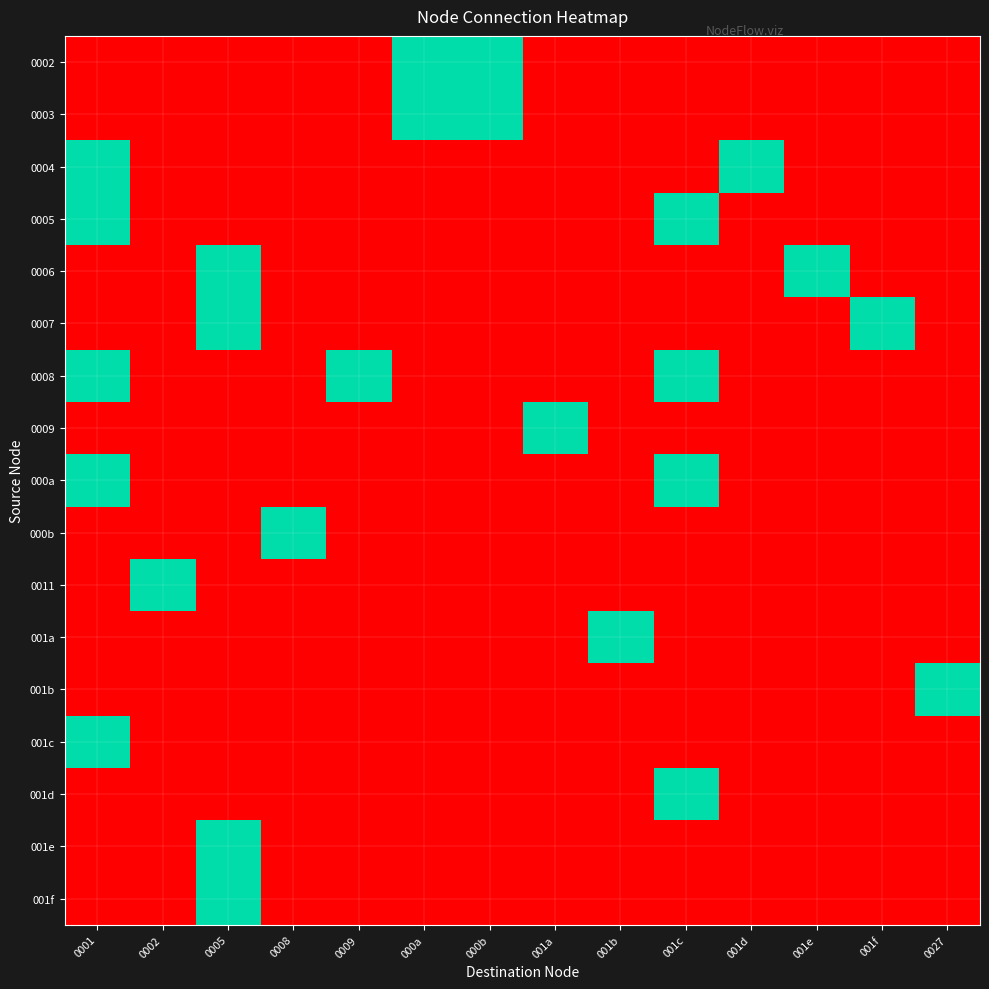

Reading right to left, list all the values displayed in this chart.

0002: 0027=0	001f=0	001e=0	001d=0	001c=0	001b=0	001a=0	000b=1	000a=1	0009=0	0008=0	0005=0	0002=0	0001=0
0003: 0027=0	001f=0	001e=0	001d=0	001c=0	001b=0	001a=0	000b=1	000a=1	0009=0	0008=0	0005=0	0002=0	0001=0
0004: 0027=0	001f=0	001e=0	001d=1	001c=0	001b=0	001a=0	000b=0	000a=0	0009=0	0008=0	0005=0	0002=0	0001=1
0005: 0027=0	001f=0	001e=0	001d=0	001c=1	001b=0	001a=0	000b=0	000a=0	0009=0	0008=0	0005=0	0002=0	0001=1
0006: 0027=0	001f=0	001e=1	001d=0	001c=0	001b=0	001a=0	000b=0	000a=0	0009=0	0008=0	0005=1	0002=0	0001=0
0007: 0027=0	001f=1	001e=0	001d=0	001c=0	001b=0	001a=0	000b=0	000a=0	0009=0	0008=0	0005=1	0002=0	0001=0
0008: 0027=0	001f=0	001e=0	001d=0	001c=1	001b=0	001a=0	000b=0	000a=0	0009=1	0008=0	0005=0	0002=0	0001=1
0009: 0027=0	001f=0	001e=0	001d=0	001c=0	001b=0	001a=1	000b=0	000a=0	0009=0	0008=0	0005=0	0002=0	0001=0
000a: 0027=0	001f=0	001e=0	001d=0	001c=1	001b=0	001a=0	000b=0	000a=0	0009=0	0008=0	0005=0	0002=0	0001=1
000b: 0027=0	001f=0	001e=0	001d=0	001c=0	001b=0	001a=0	000b=0	000a=0	0009=0	0008=1	0005=0	0002=0	0001=0
0011: 0027=0	001f=0	001e=0	001d=0	001c=0	001b=0	001a=0	000b=0	000a=0	0009=0	0008=0	0005=0	0002=1	0001=0
001a: 0027=0	001f=0	001e=0	001d=0	001c=0	001b=1	001a=0	000b=0	000a=0	0009=0	0008=0	0005=0	0002=0	0001=0
001b: 0027=1	001f=0	001e=0	001d=0	001c=0	001b=0	001a=0	000b=0	000a=0	0009=0	0008=0	0005=0	0002=0	0001=0
001c: 0027=0	001f=0	001e=0	001d=0	001c=0	001b=0	001a=0	000b=0	000a=0	0009=0	0008=0	0005=0	0002=0	0001=1
001d: 0027=0	001f=0	001e=0	001d=0	001c=1	001b=0	001a=0	000b=0	000a=0	0009=0	0008=0	0005=0	0002=0	0001=0
001e: 0027=0	001f=0	001e=0	001d=0	001c=0	001b=0	001a=0	000b=0	000a=0	0009=0	0008=0	0005=1	0002=0	0001=0
001f: 0027=0	001f=0	001e=0	001d=0	001c=0	001b=0	001a=0	000b=0	000a=0	0009=0	0008=0	0005=1	0002=0	0001=0